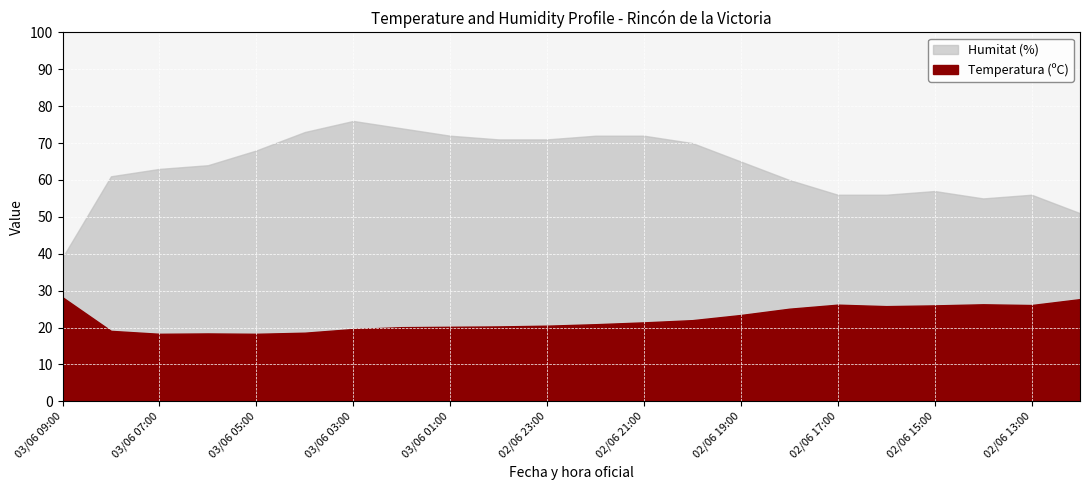

What position from the right is 02/06 22:00?

11